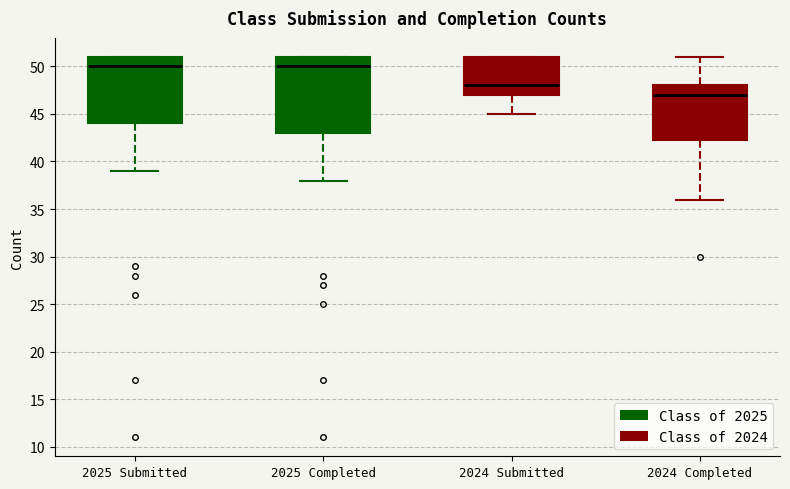

Which box is the tallest, from its lower edge to its upper edge?

2025 Completed